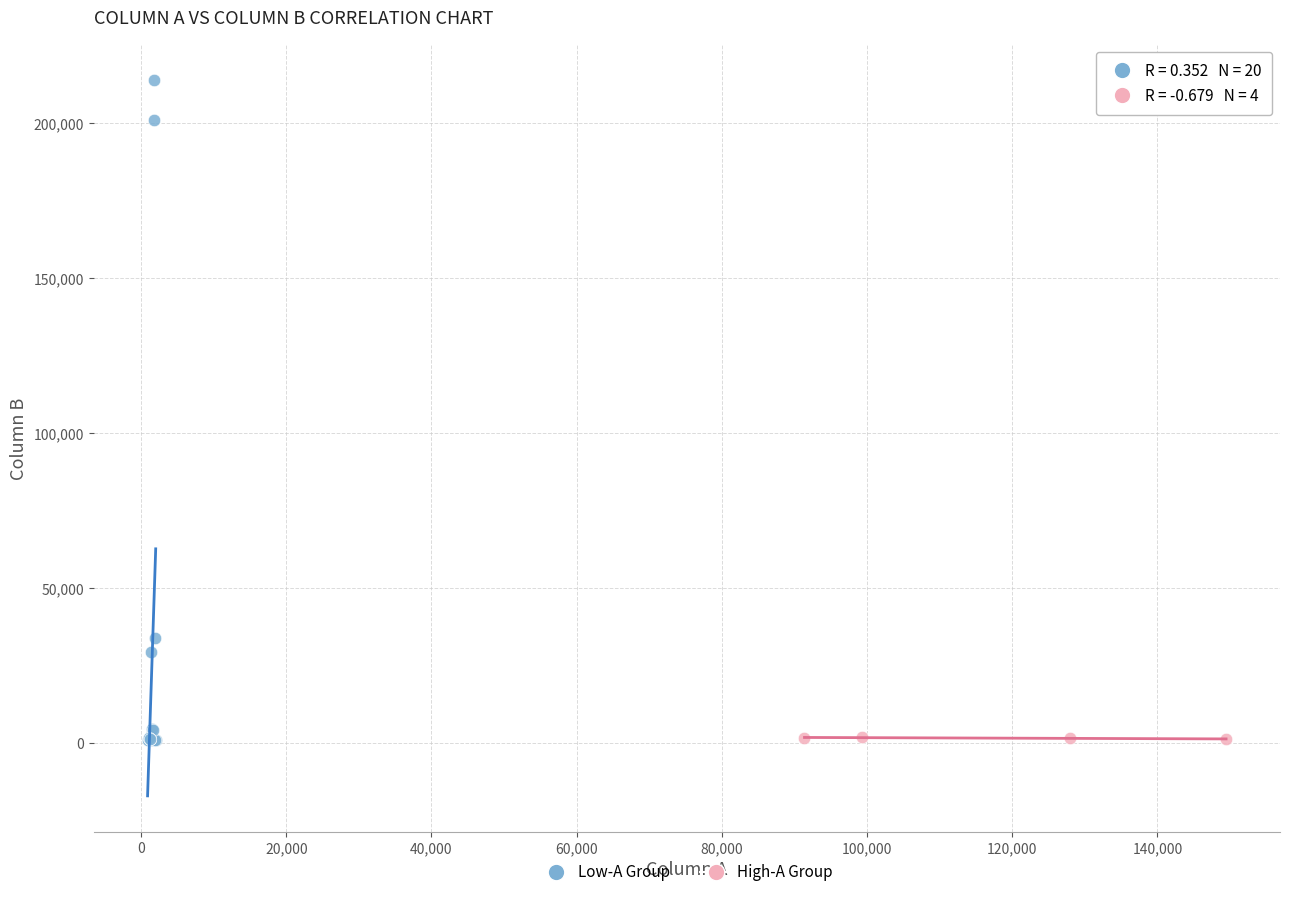

Which series reaches the maximum Y coordinate?

Low-A Group